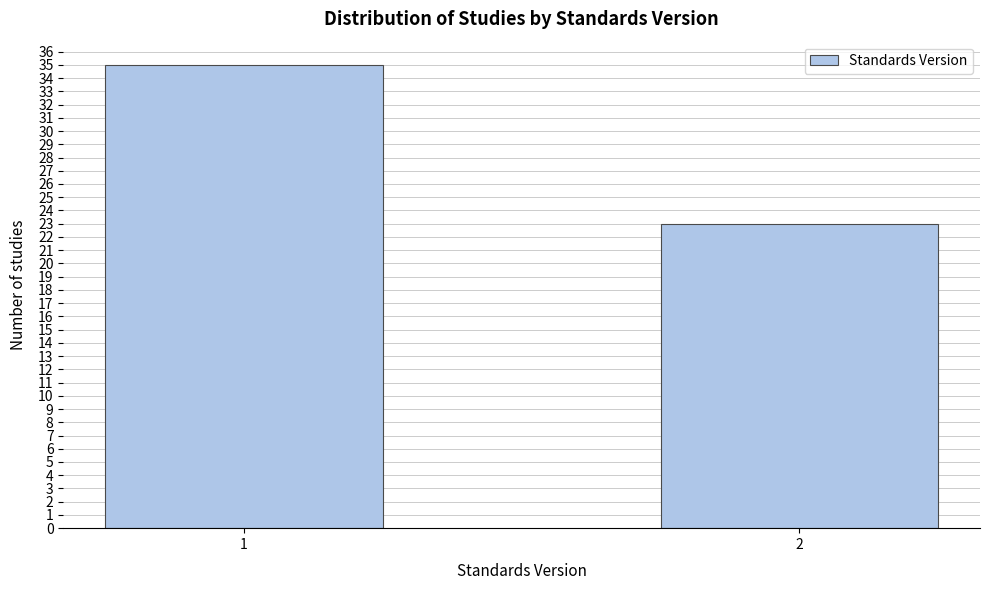

Reading left to right, list all the values displayed in this chart.

35	23